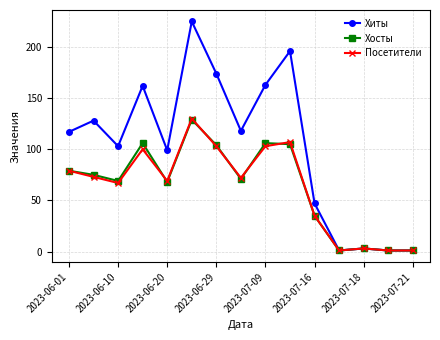

Which series has the largest total across all categories?

Хиты